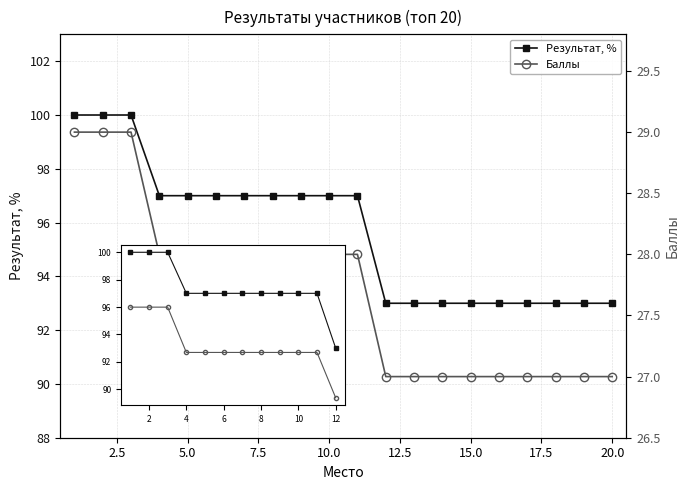

True or false: Результат, % and Баллы intersect in this chart.

False